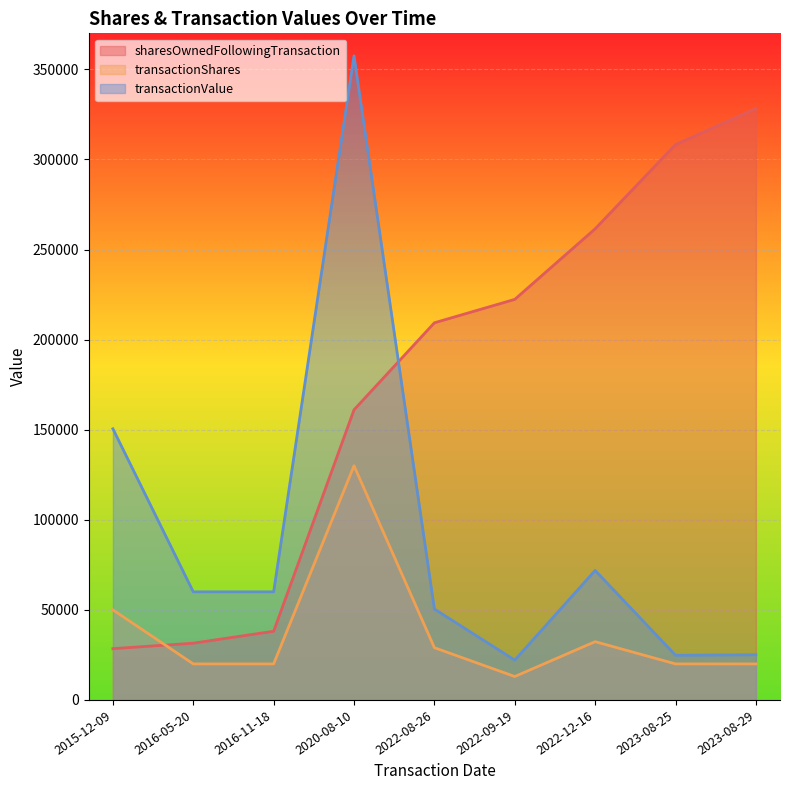

At 2023-08-29, list the series in order from smallest to largest.

transactionShares, transactionValue, sharesOwnedFollowingTransaction